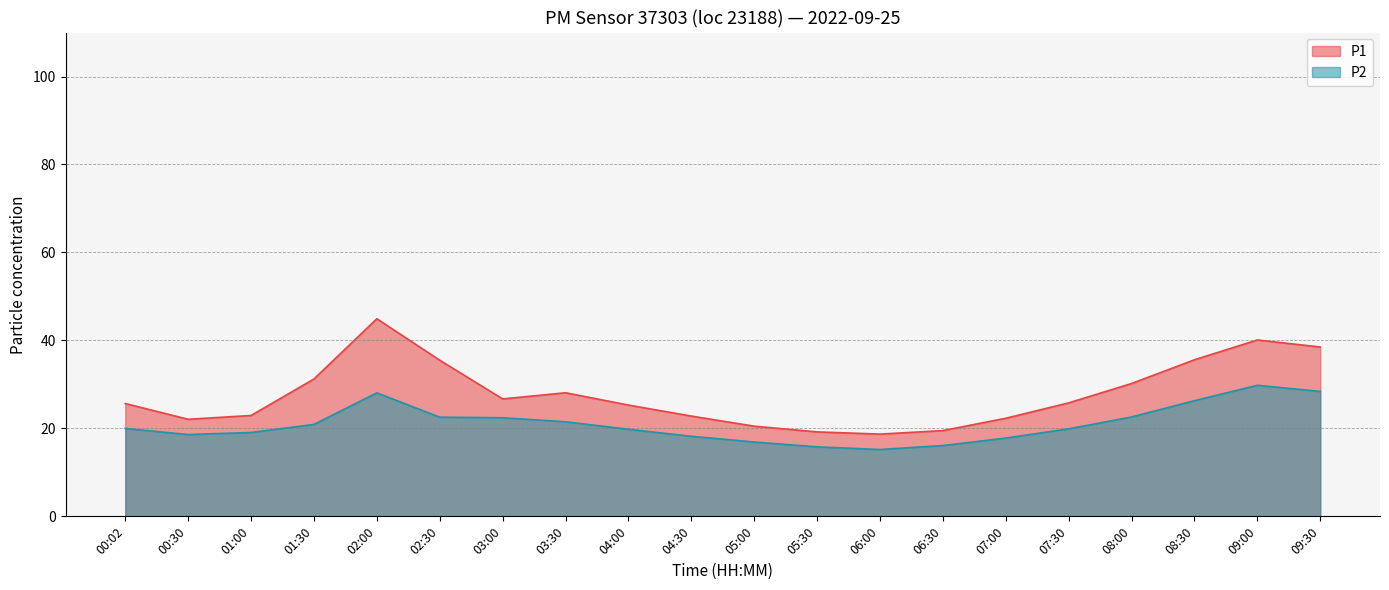

Reading left to right, extract all data points from this chart.

P1: 00:02=25.6	00:30=22.1	01:00=22.9	01:30=31.2	02:00=44.9	02:30=35.5	03:00=26.7	03:30=28.1	04:00=25.3	04:30=22.8	05:00=20.5	05:30=19.2	06:00=18.7	06:30=19.5	07:00=22.3	07:30=25.8	08:00=30.2	08:30=35.6	09:00=40.1	09:30=38.5
P2: 00:02=20.0	00:30=18.6	01:00=19.1	01:30=20.9	02:00=28.1	02:30=22.6	03:00=22.4	03:30=21.5	04:00=19.8	04:30=18.2	05:00=16.9	05:30=15.8	06:00=15.2	06:30=16.1	07:00=17.8	07:30=19.9	08:00=22.6	08:30=26.3	09:00=29.8	09:30=28.4